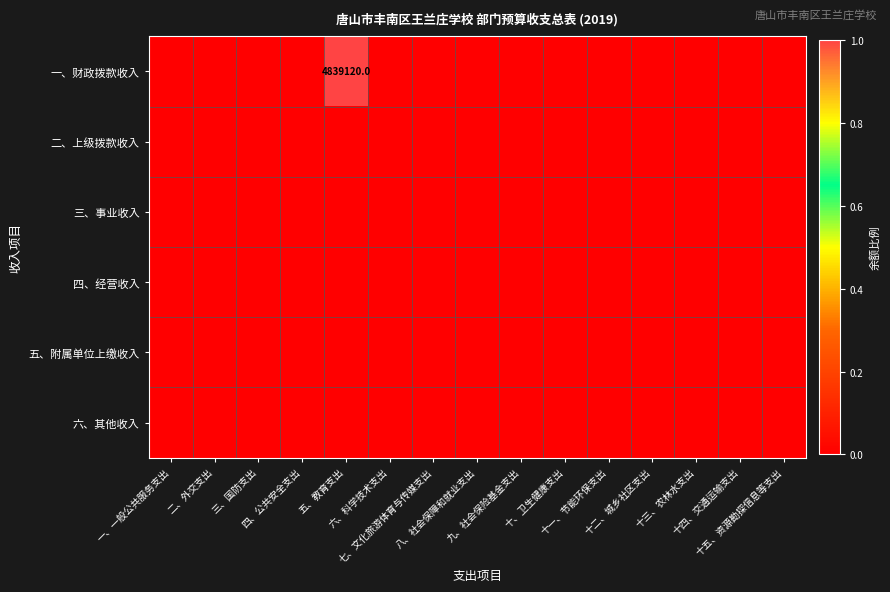

Which category has the lowest value across all series?

一、一般公共服务支出